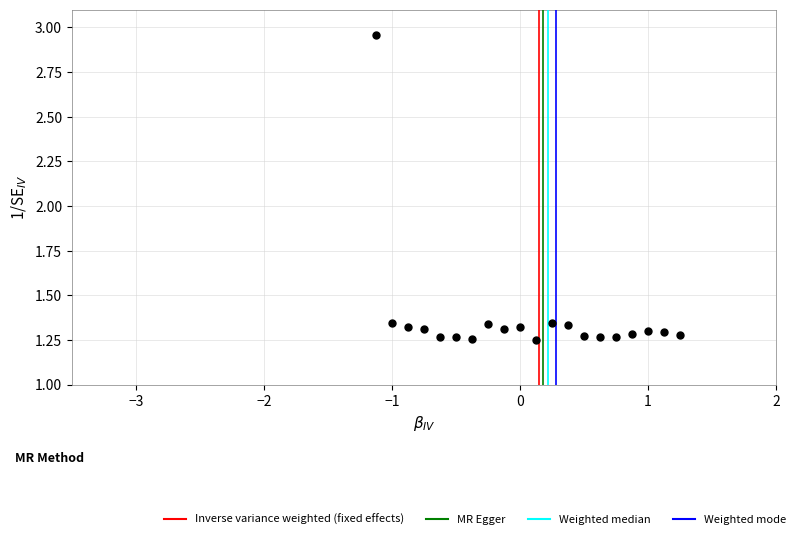

What is the range of Y values (max minus min)?

1.7